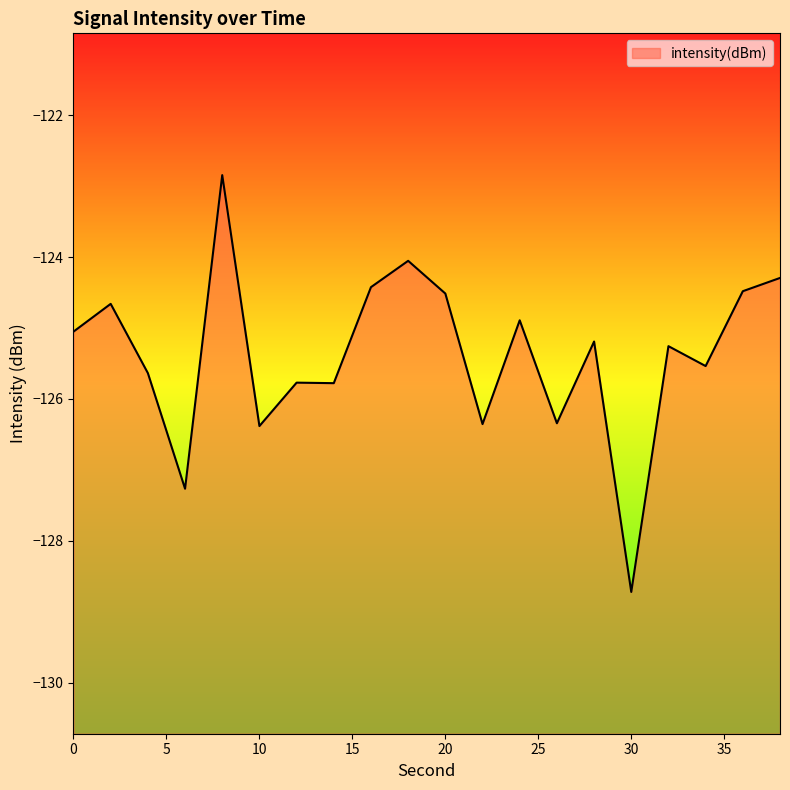

What is the value of the 4th point from the left?

-127.3